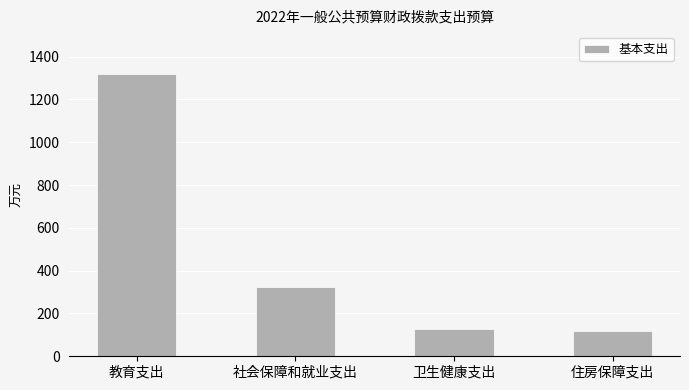

What is the maximum value shown in the chart?

1317.2